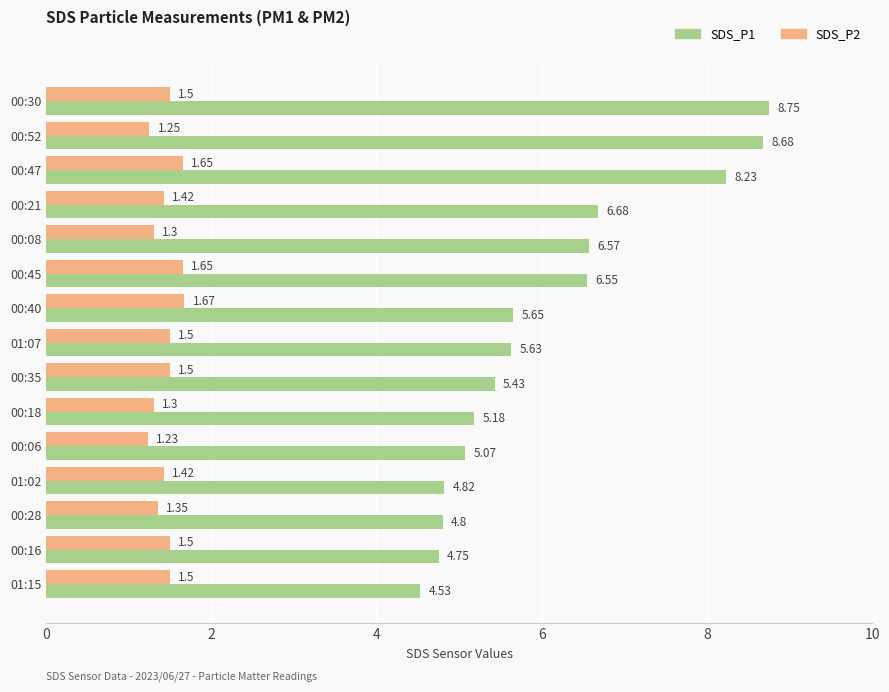

What is the difference between the maximum and minimum values in the SDS_P1 series?

4.2